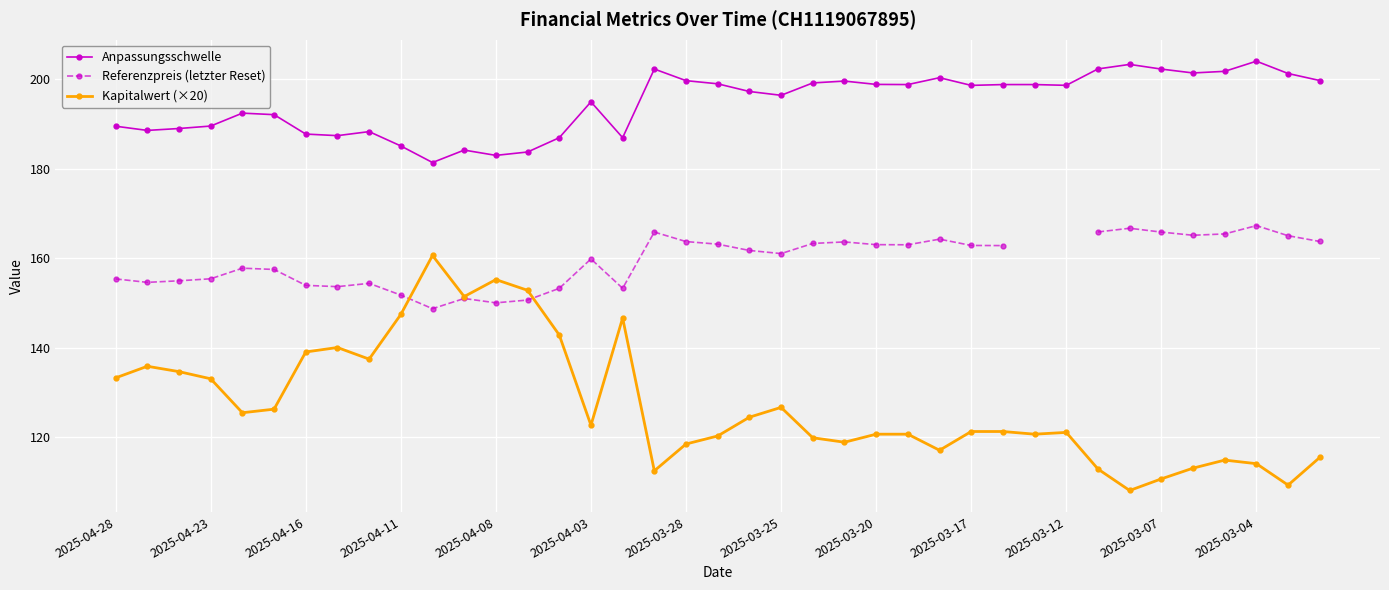

The value of Kapitalwert (×20) at 2025-03-28 is 118.4. True or false?

True